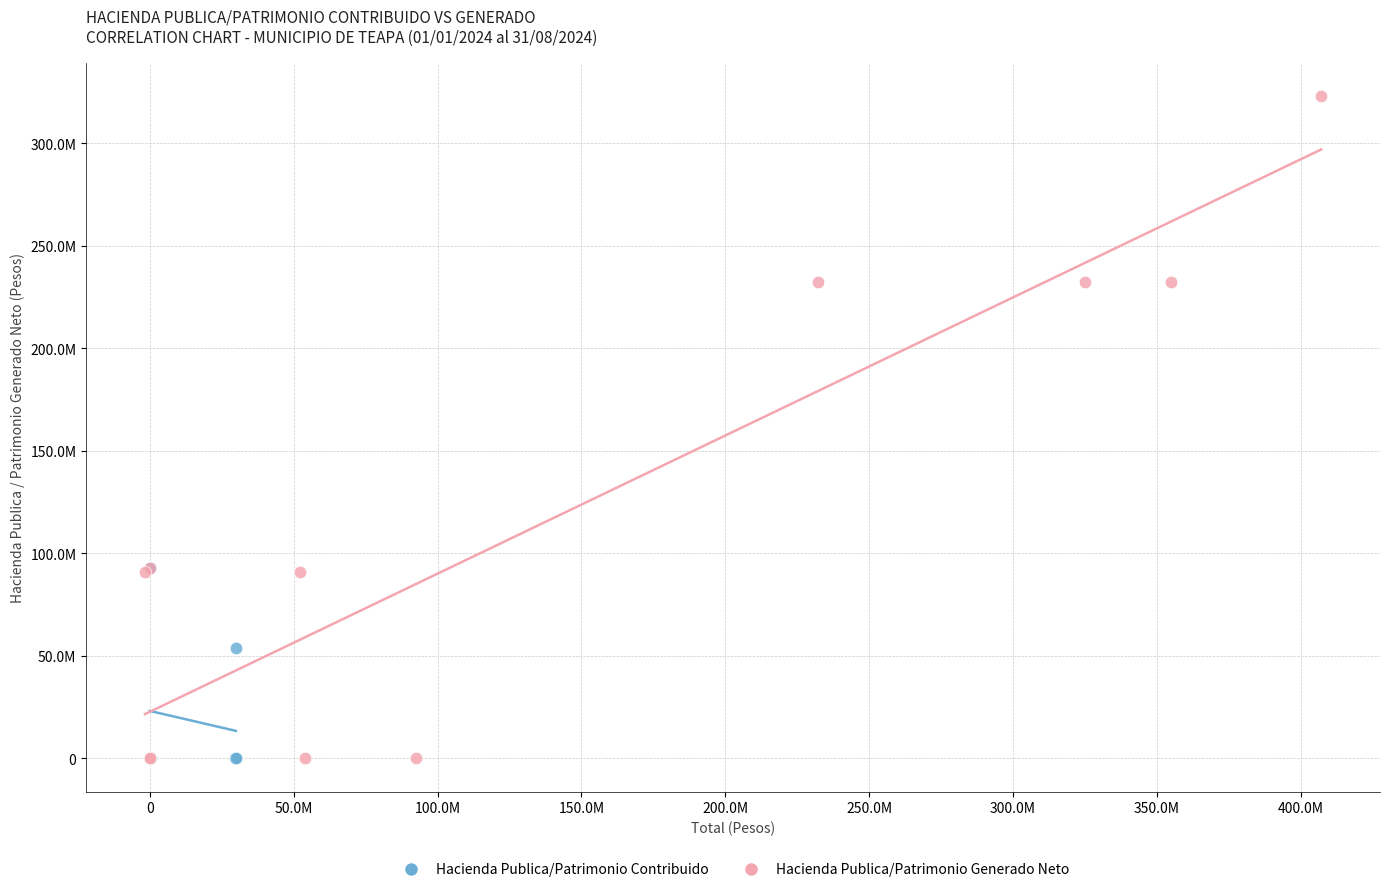

What are all the series names shown in the legend?

Hacienda Publica/Patrimonio Contribuido, Hacienda Publica/Patrimonio Generado Neto